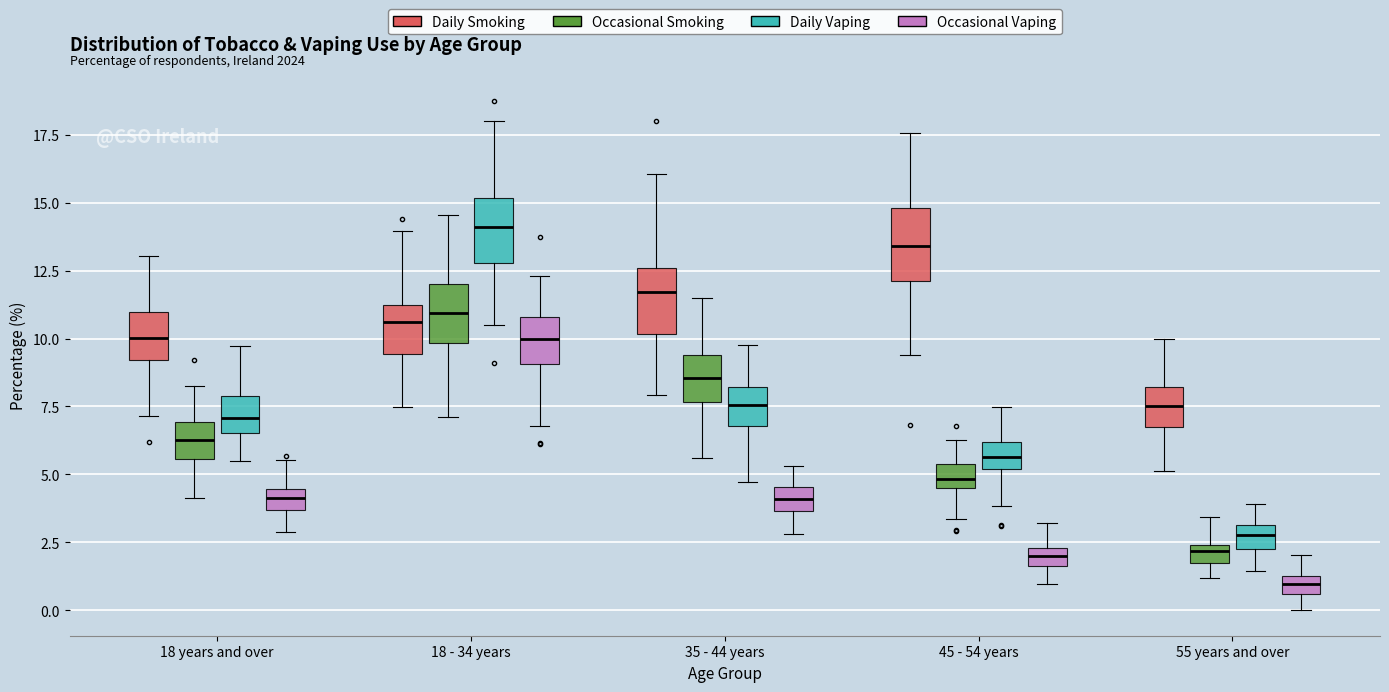

Where is the lower edge of the box for 18 years and over (Occasional Vaping) on the y-axis? The values are not printed on the chart, so give them approximately, as read against the axis.

3.5